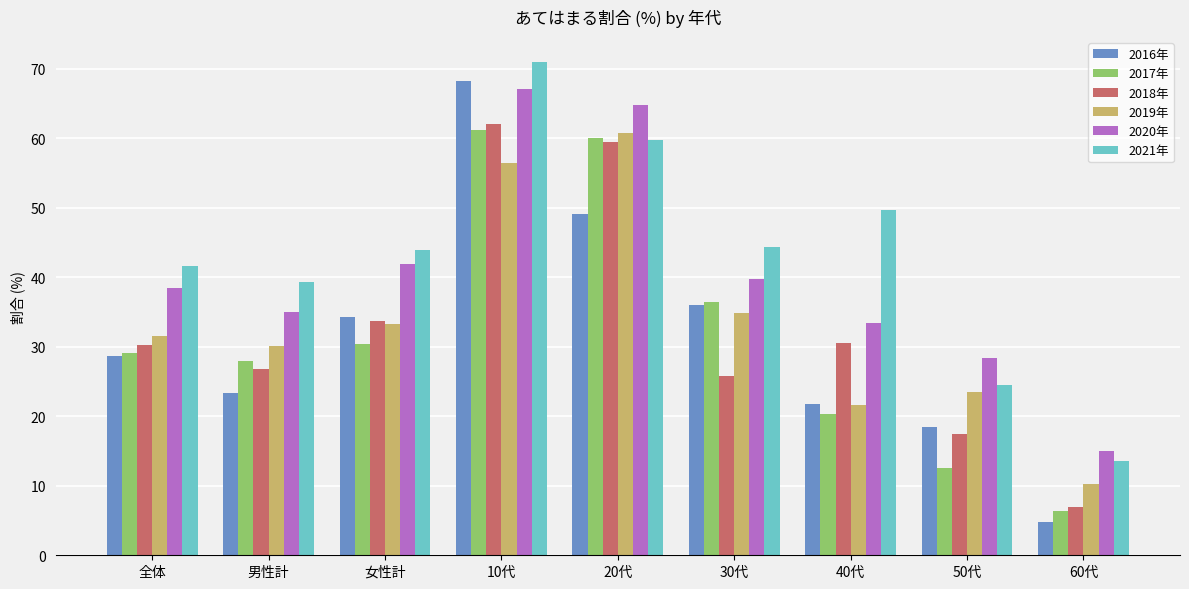

What is the difference between the 2020年 values at 女性計 and 全体?

3.5